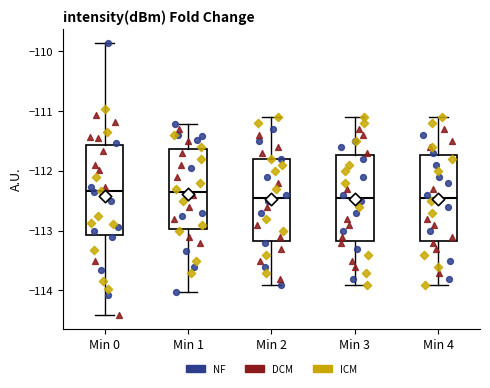

Where does the upper whisker of the box for Min 2 end on the y-axis? The values are not printed on the chart, so give them approximately, as read against the axis.

-111.1